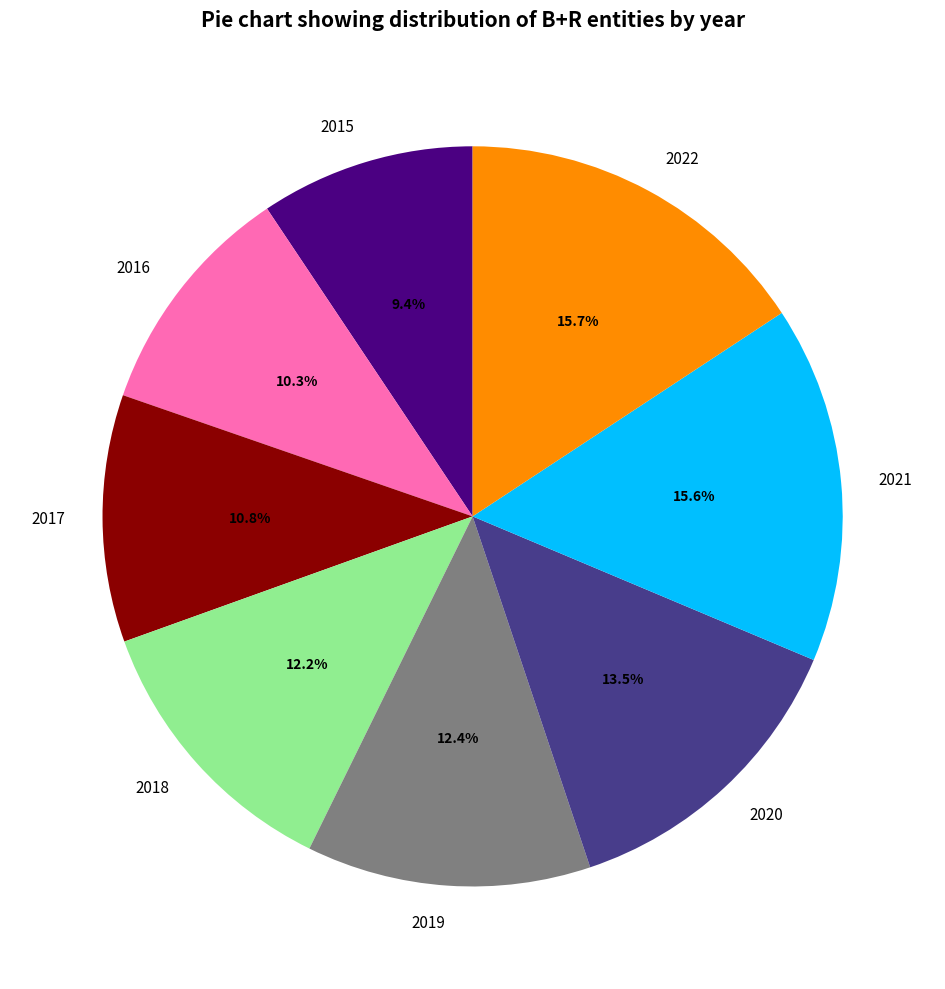

True or false: 2021 accounts for 16% of the total.

True